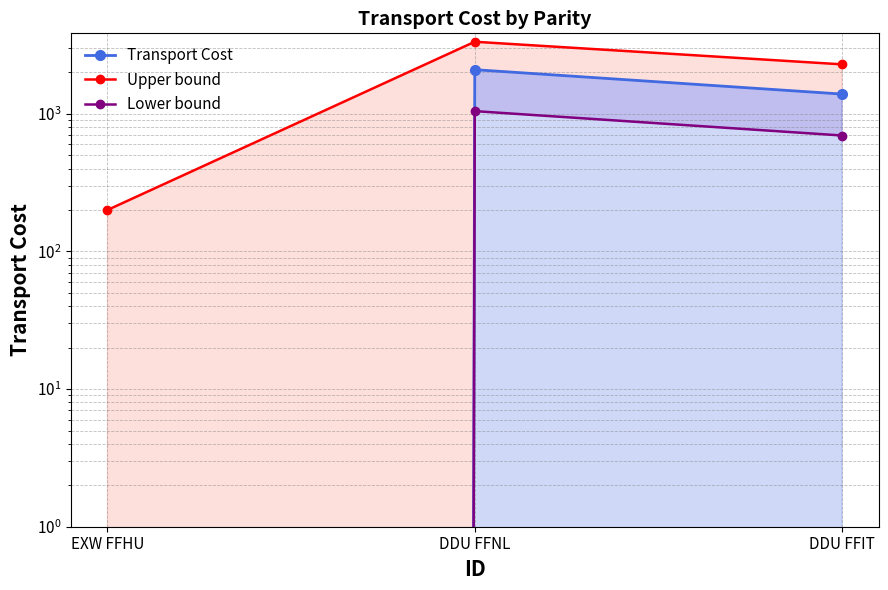

What position from the right is EXW FFHU?

3